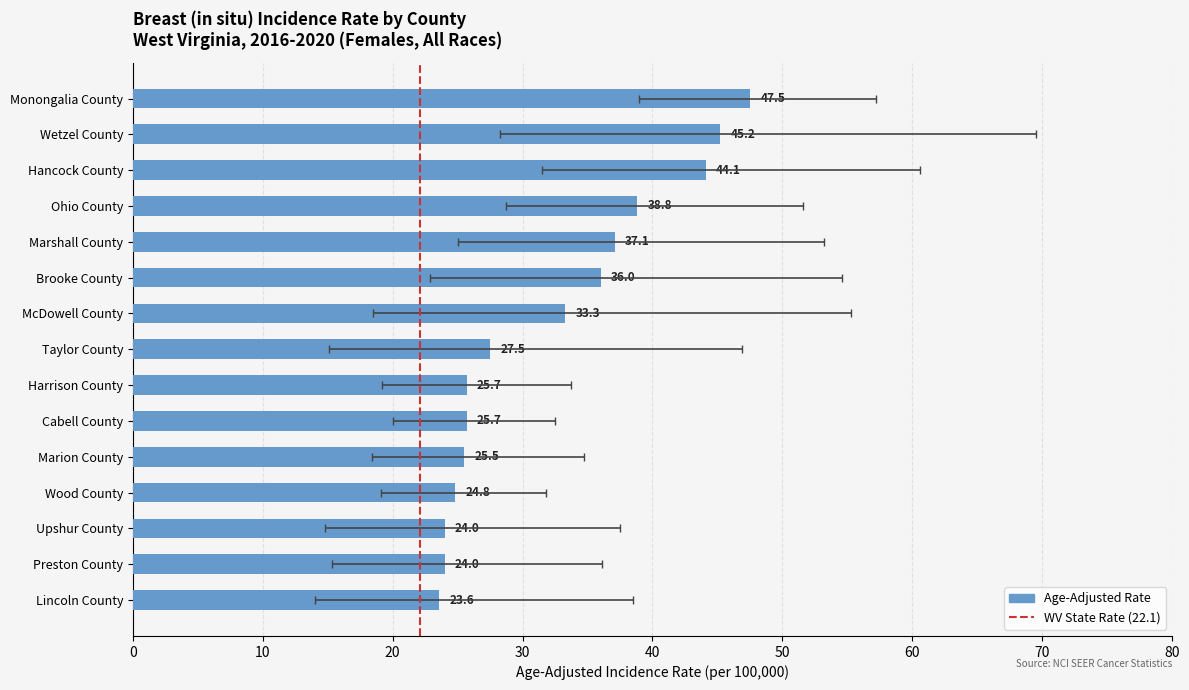

Rank the categories by value from lowest to highest.

Lincoln County, Upshur County, Preston County, Wood County, Marion County, Harrison County, Cabell County, Taylor County, McDowell County, Brooke County, Marshall County, Ohio County, Hancock County, Wetzel County, Monongalia County